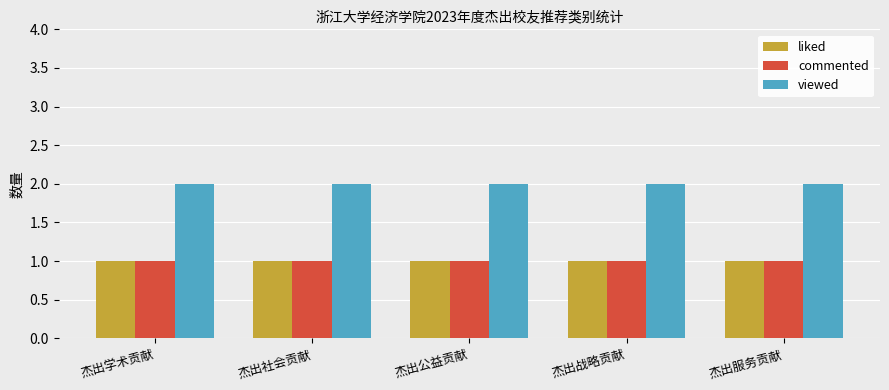

The value of viewed at 杰出社会贡献 is 2. True or false?

True